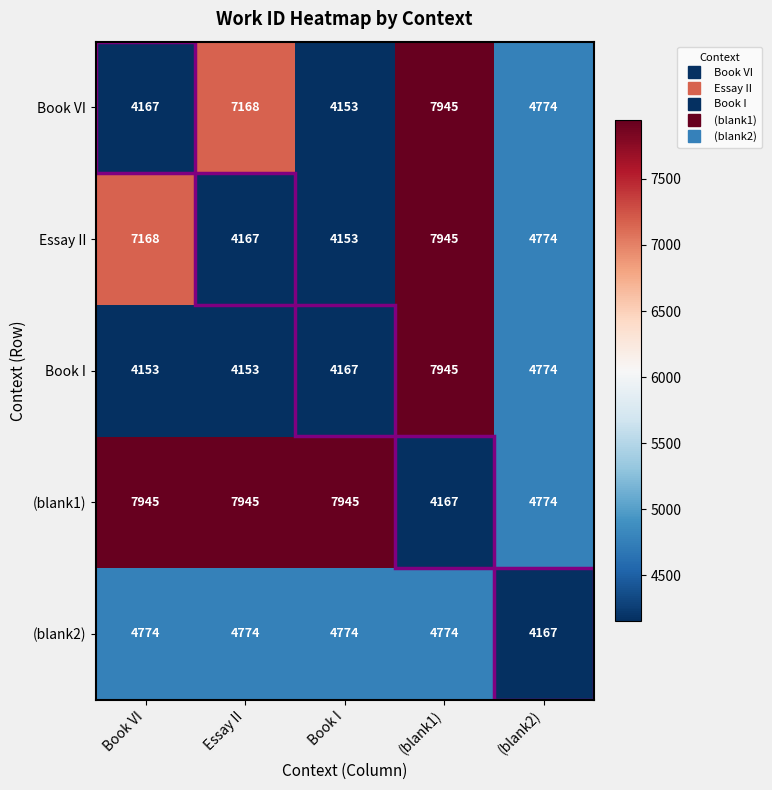

What is the spread (max minus min) of values at (blank1)?

3778